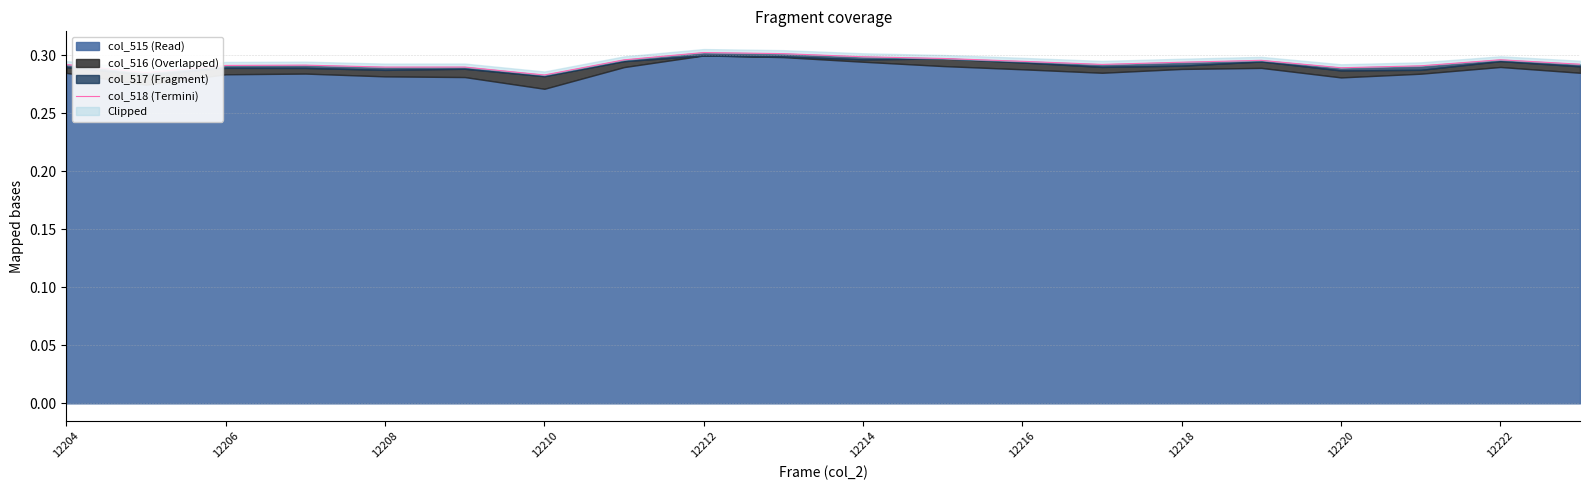

What is the sum of all values?

5.9